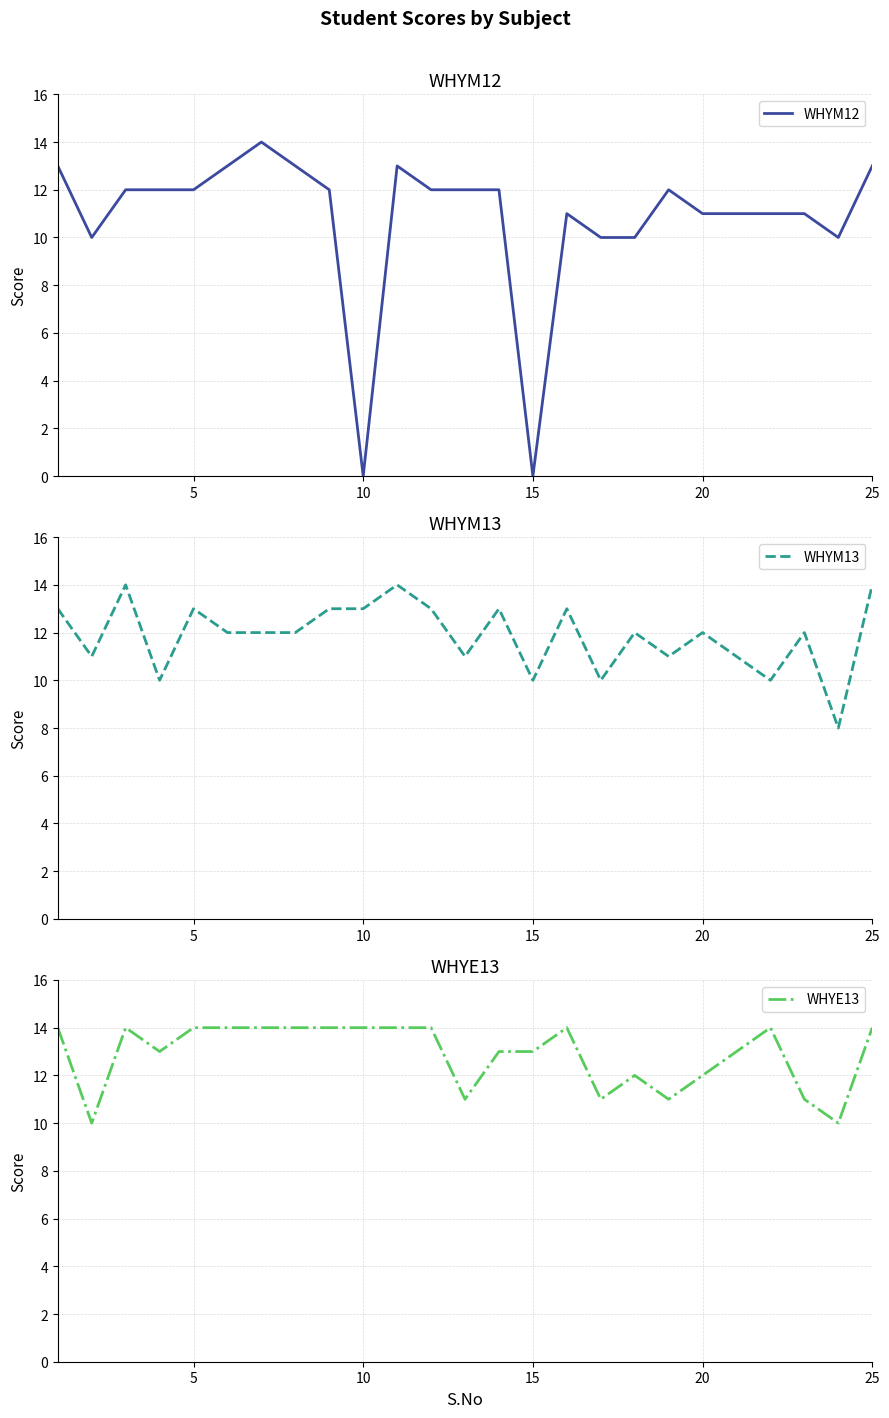

Where is the first local minimum for WHYM12?

5